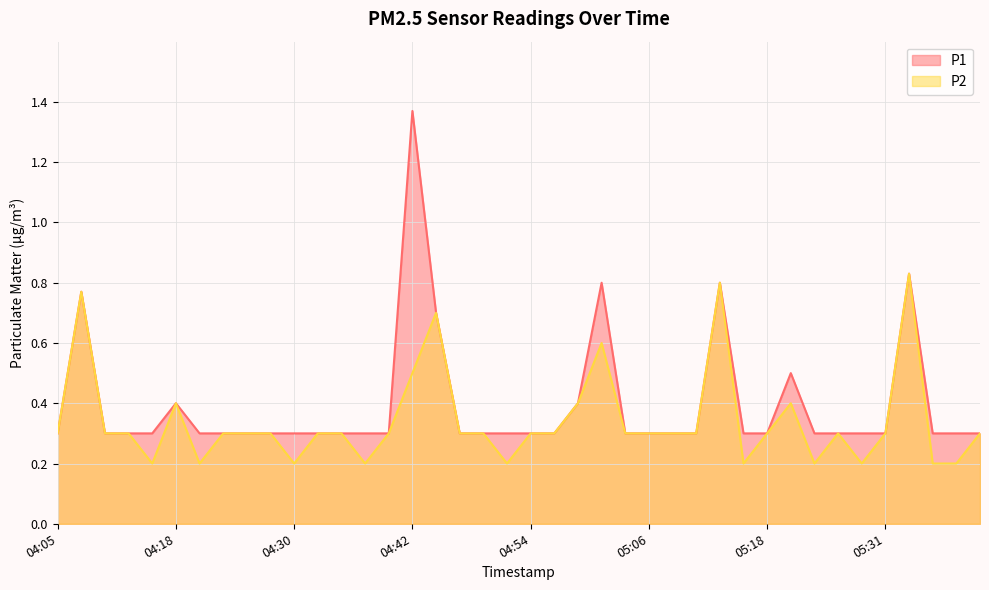

Where is the first local minimum for P2?

04:15